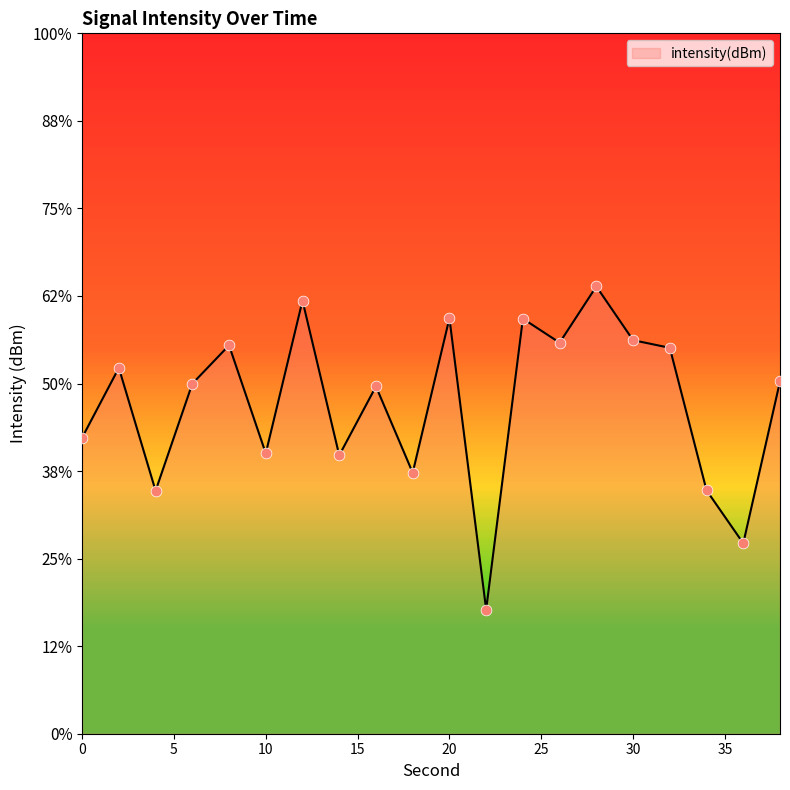

Which has a higher value, 28 or 20?

28